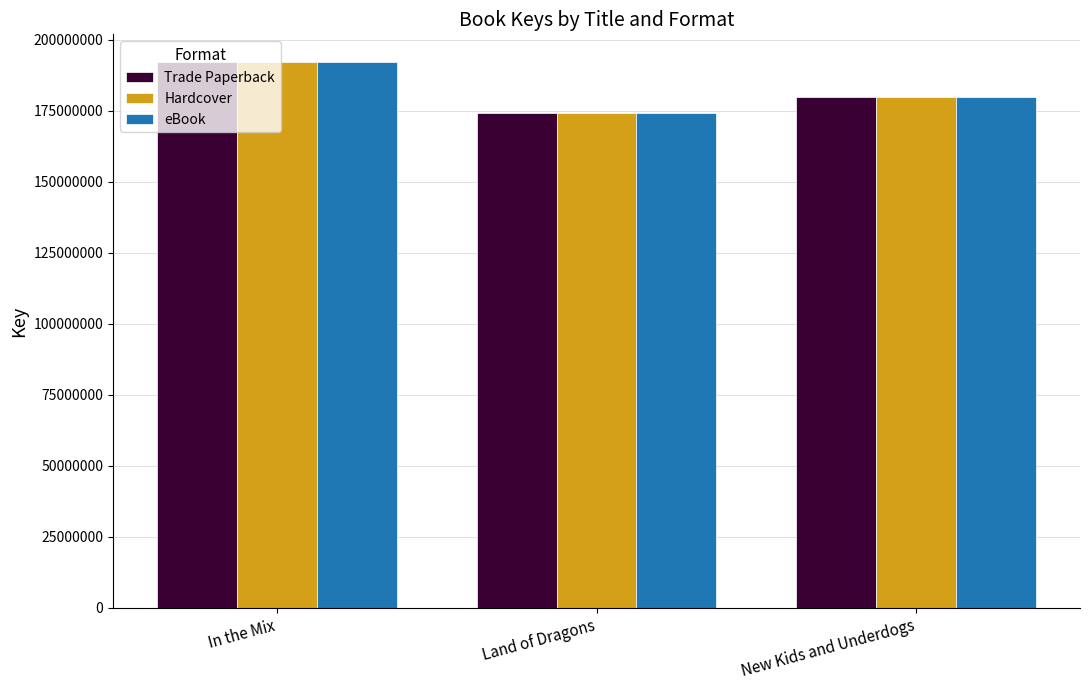

At how many categories does at least one series exceed 192281642?

1